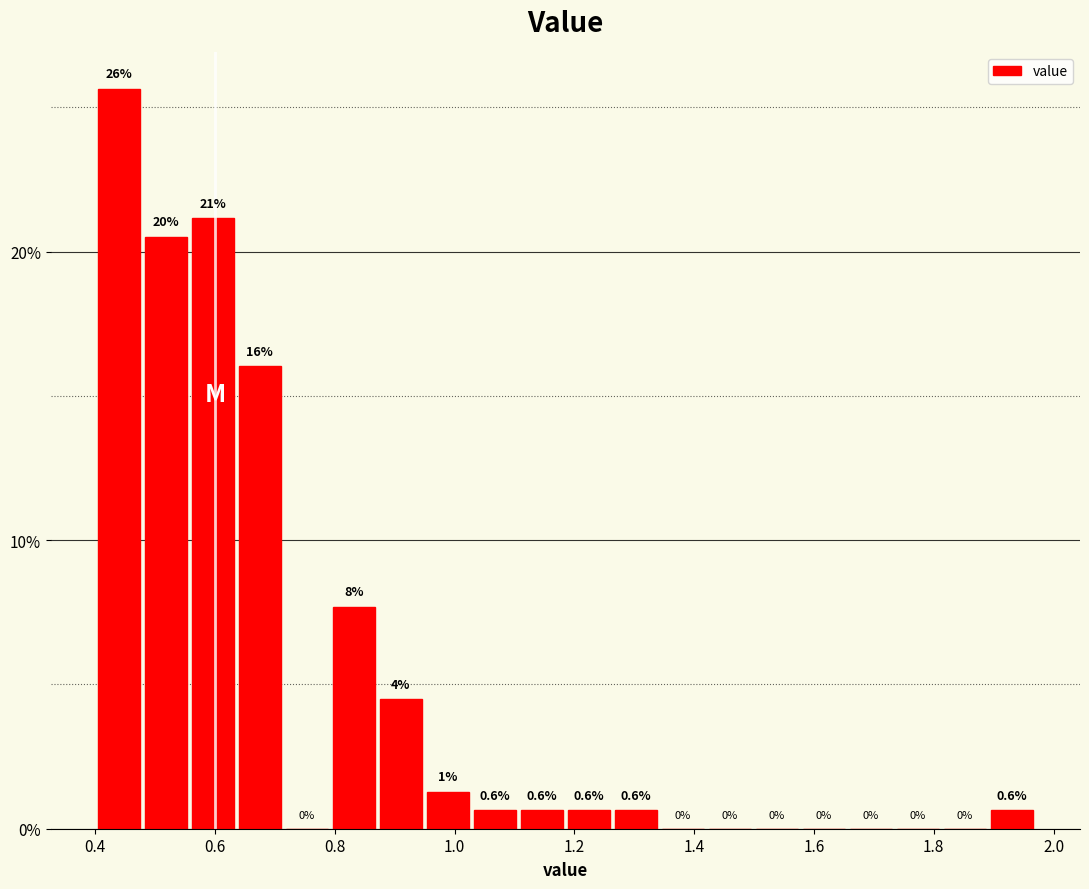

Around what value on the x-axis is the tallest bar? Give the approximate position of its centre, as read against the axis.

0.44